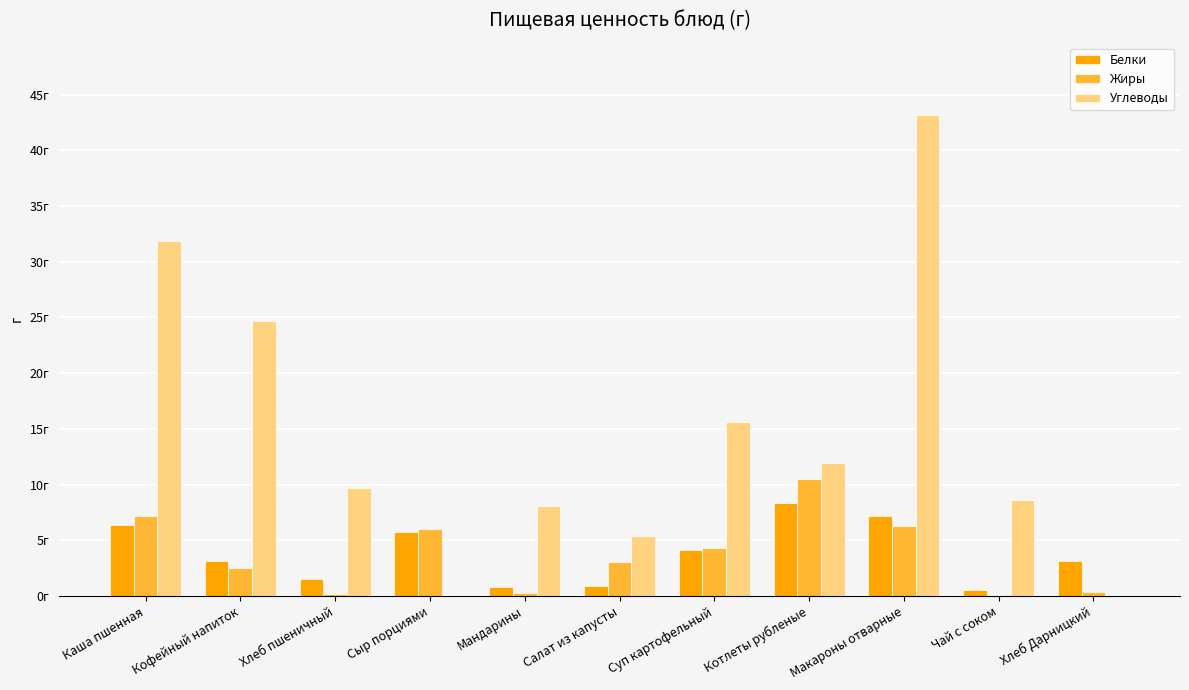

What are all the series names shown in the legend?

Белки, Жиры, Углеводы